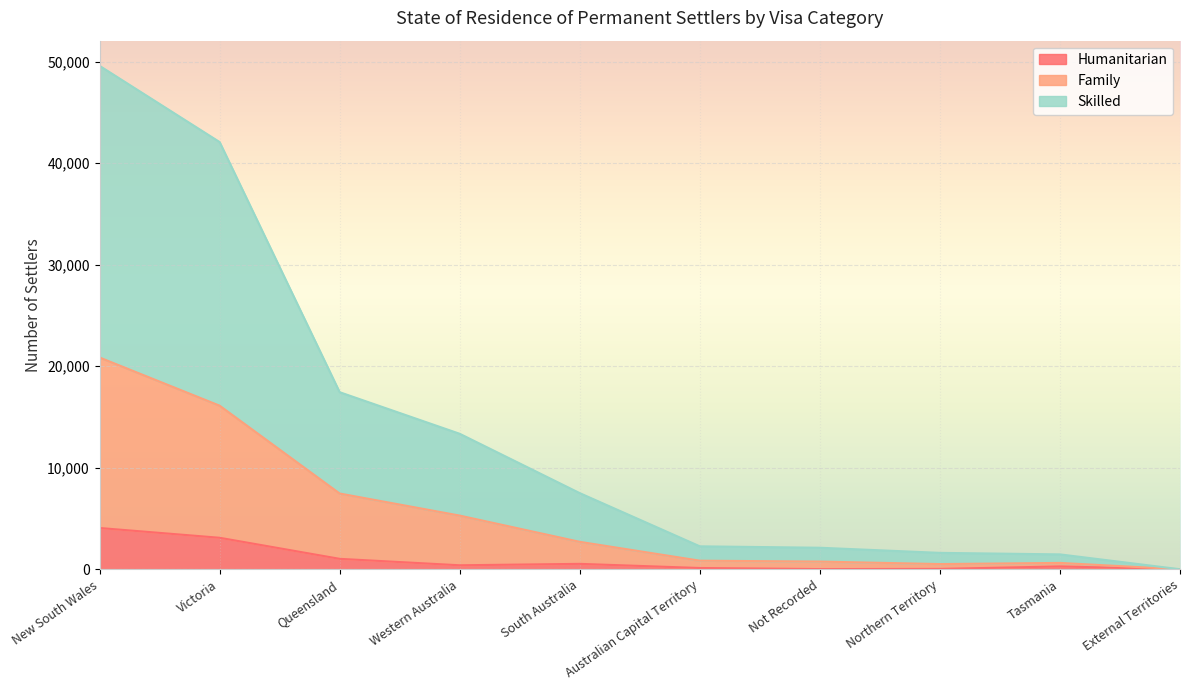

True or false: Humanitarian and Skilled cross at least once.

False